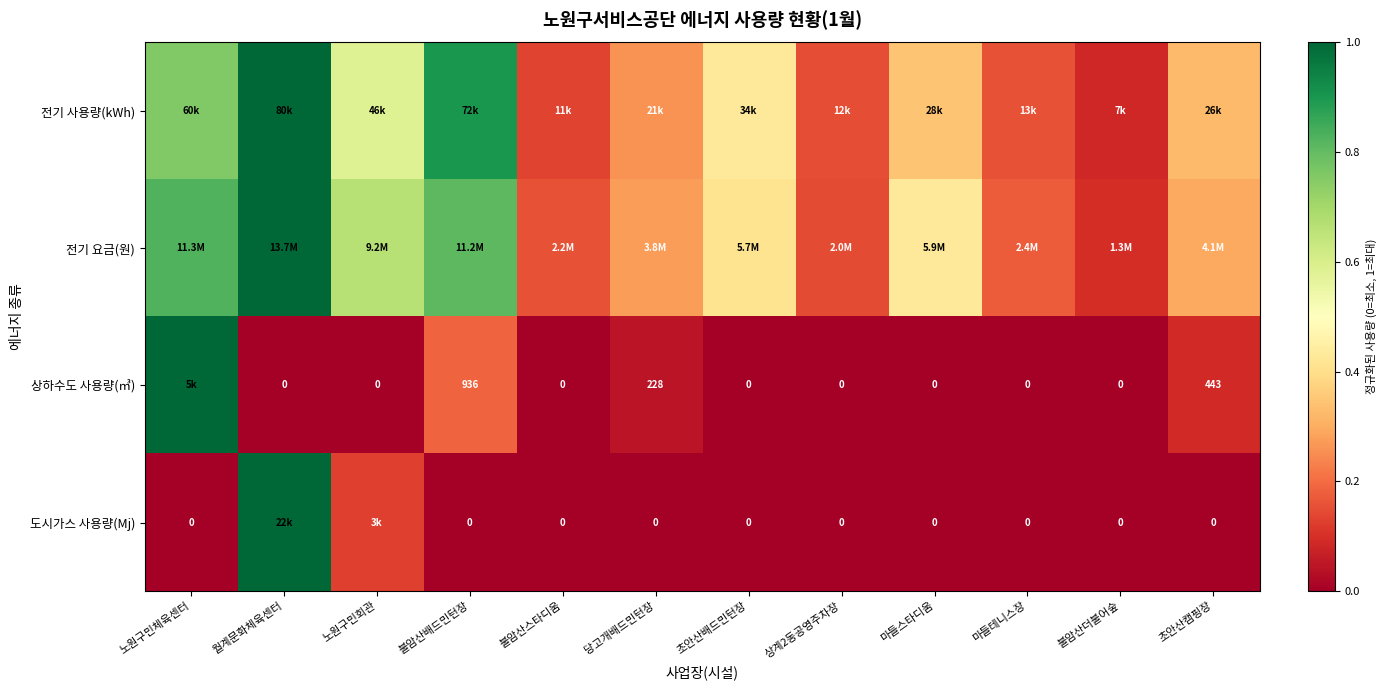

What is the difference between the maximum and second lowest values in the 전기 요금(원) series?

0.9